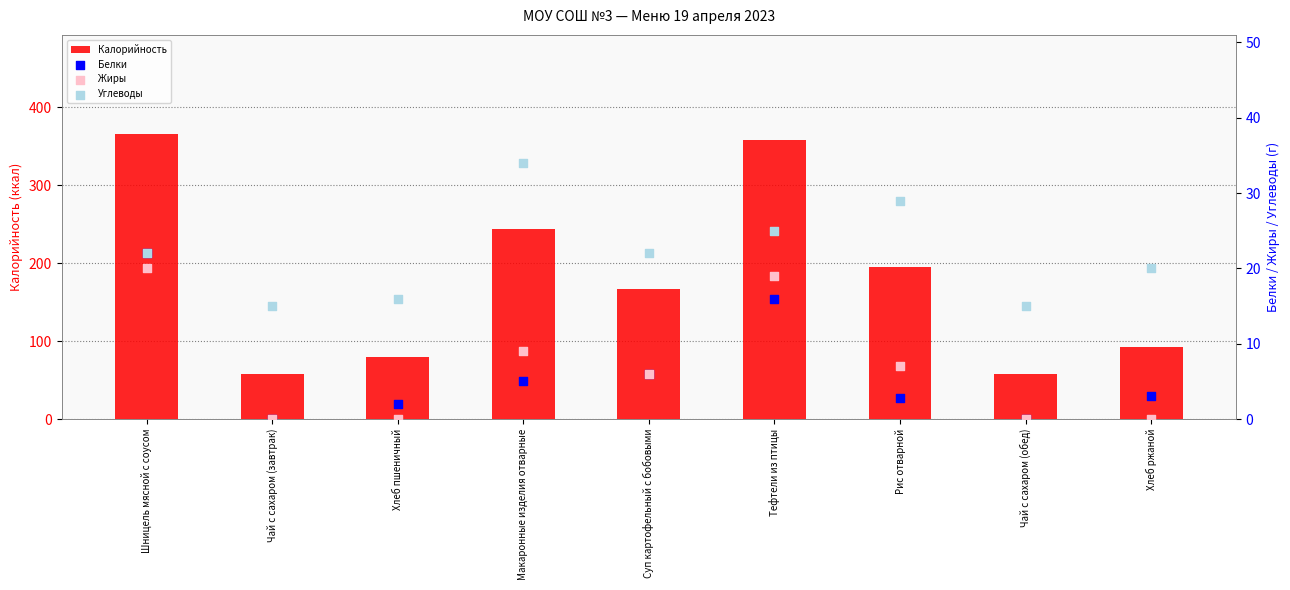

Which series contains the highest Y value?

Калорийность